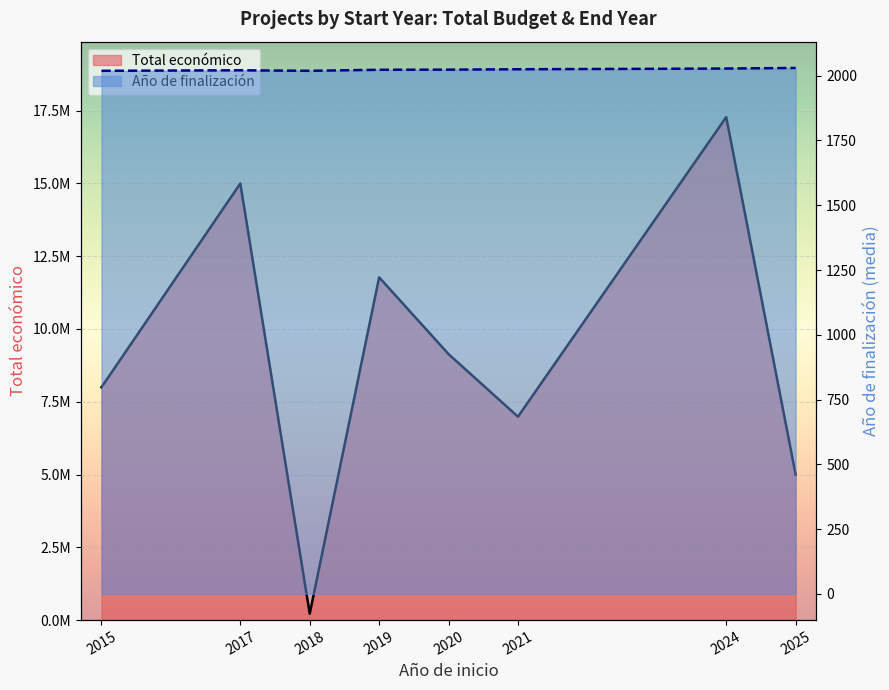

Where is Total económico (line) nearest to the value 8747643?

2020